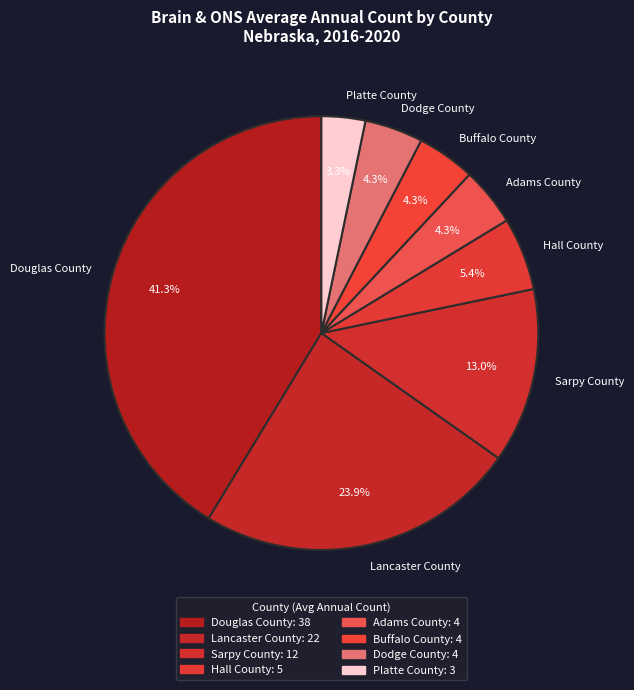

To the nearest percent, what is the average slice percentage?

12%